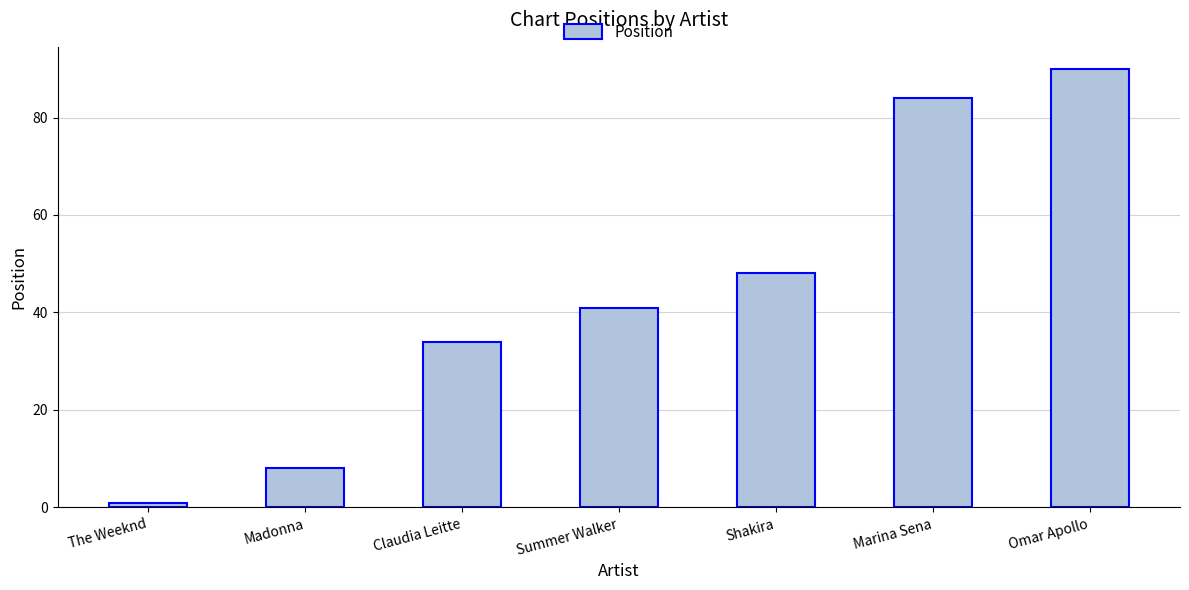

Count the number of categories in the chart.

7